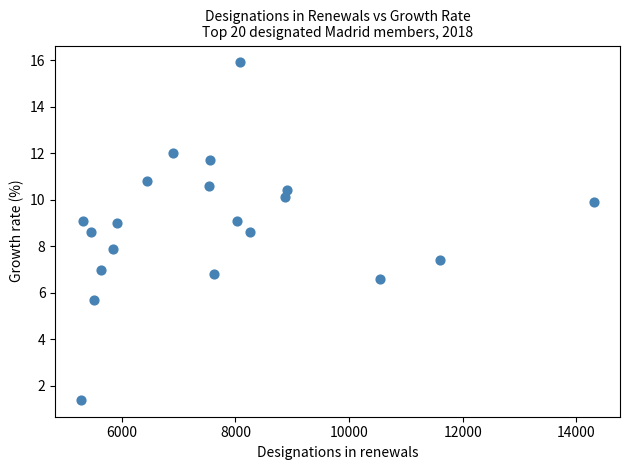

What is the range of X values (max minus min)?

9031.0